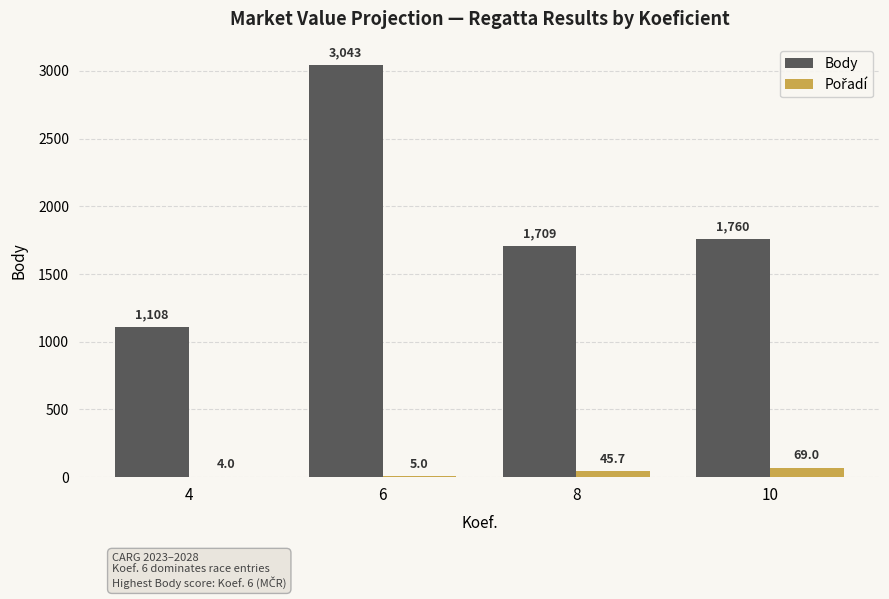

Count the number of categories in the chart.

4